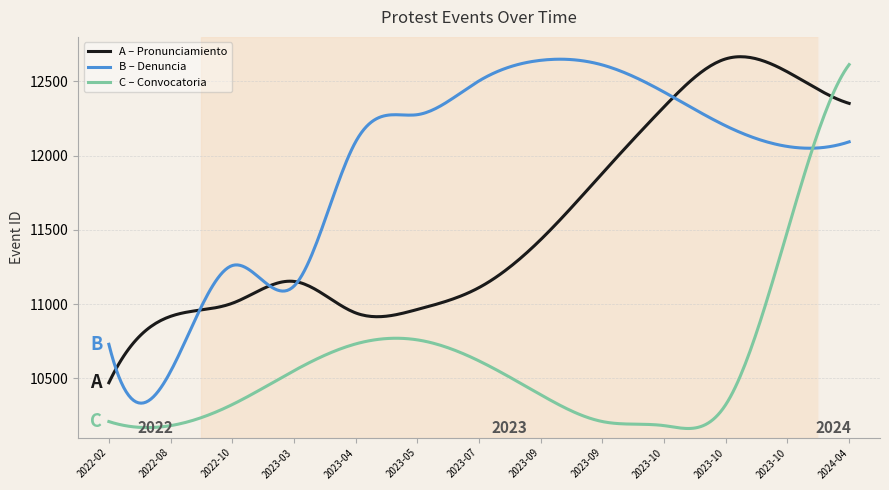

Which series has the largest total across all categories?

B – Denuncia